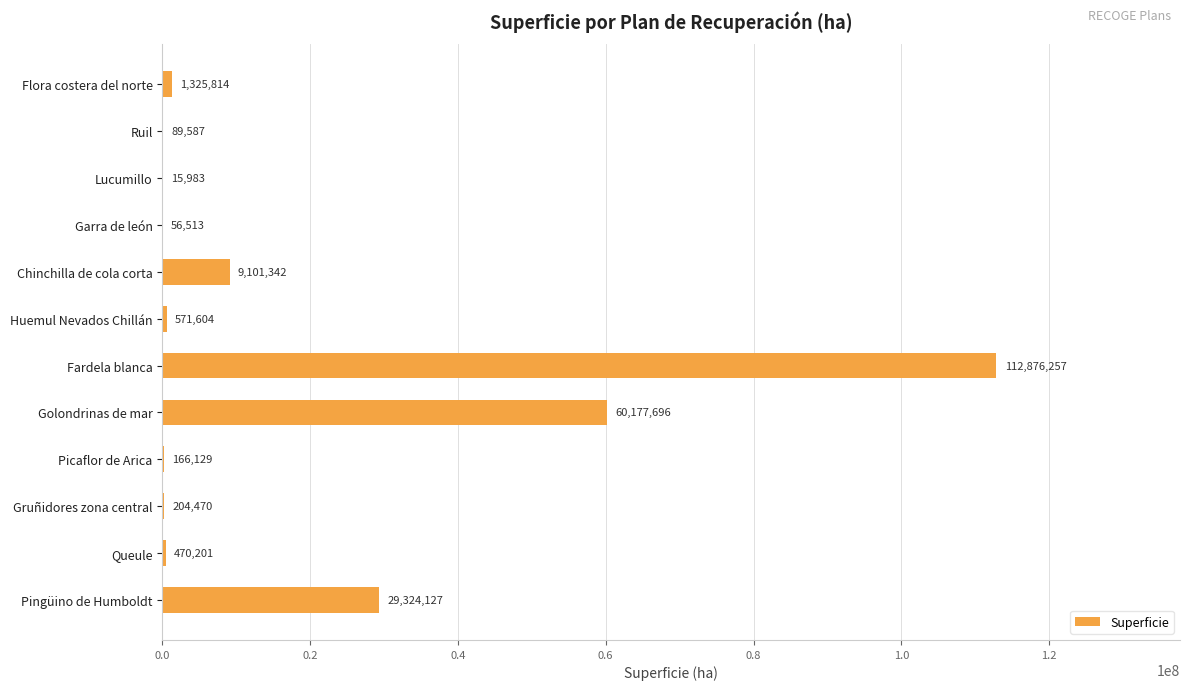

What is the greatest value displayed?

112876257.2